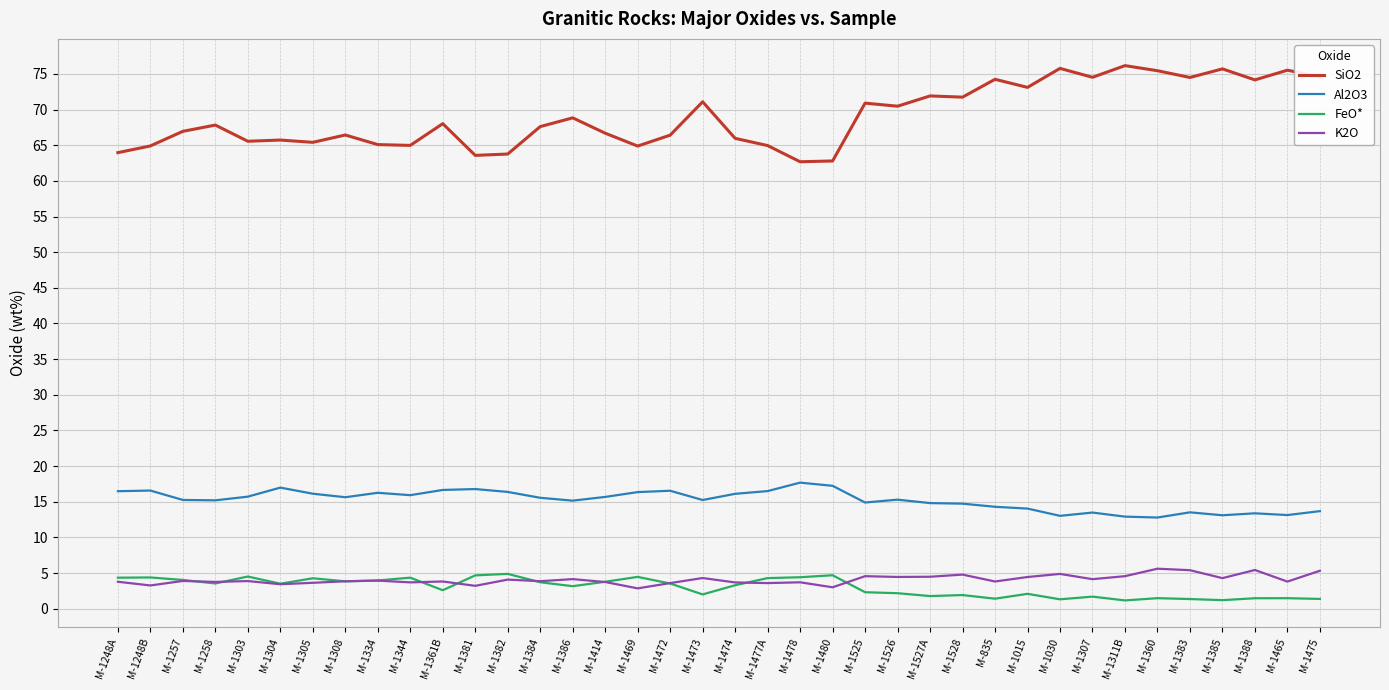

Is the value of Al2O3 at M-1304 greater than the value of SiO2 at M-1257?

No